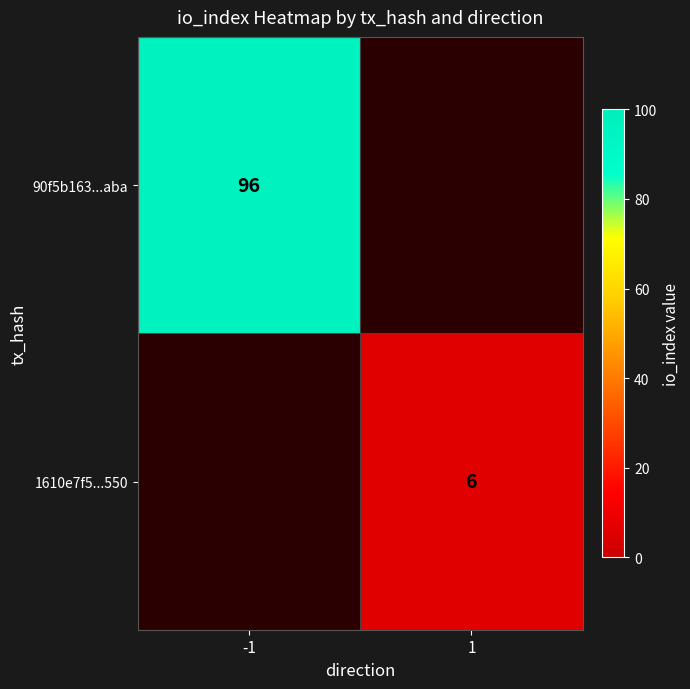

Between -1 and 1, which is larger?

-1